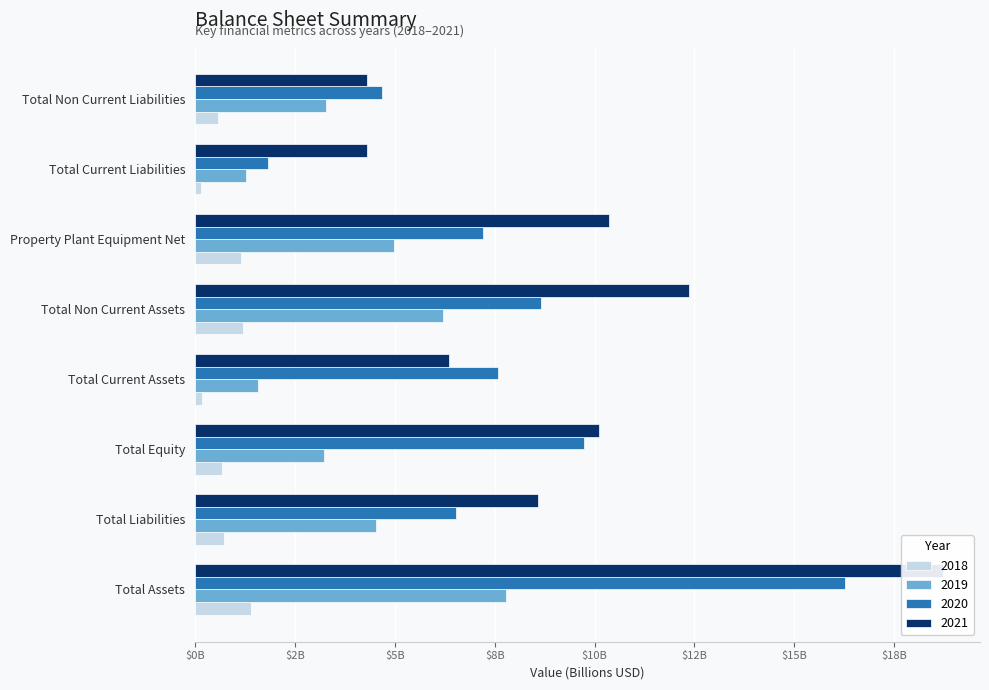

At which label does 2021 first exceed 10?

Total Assets